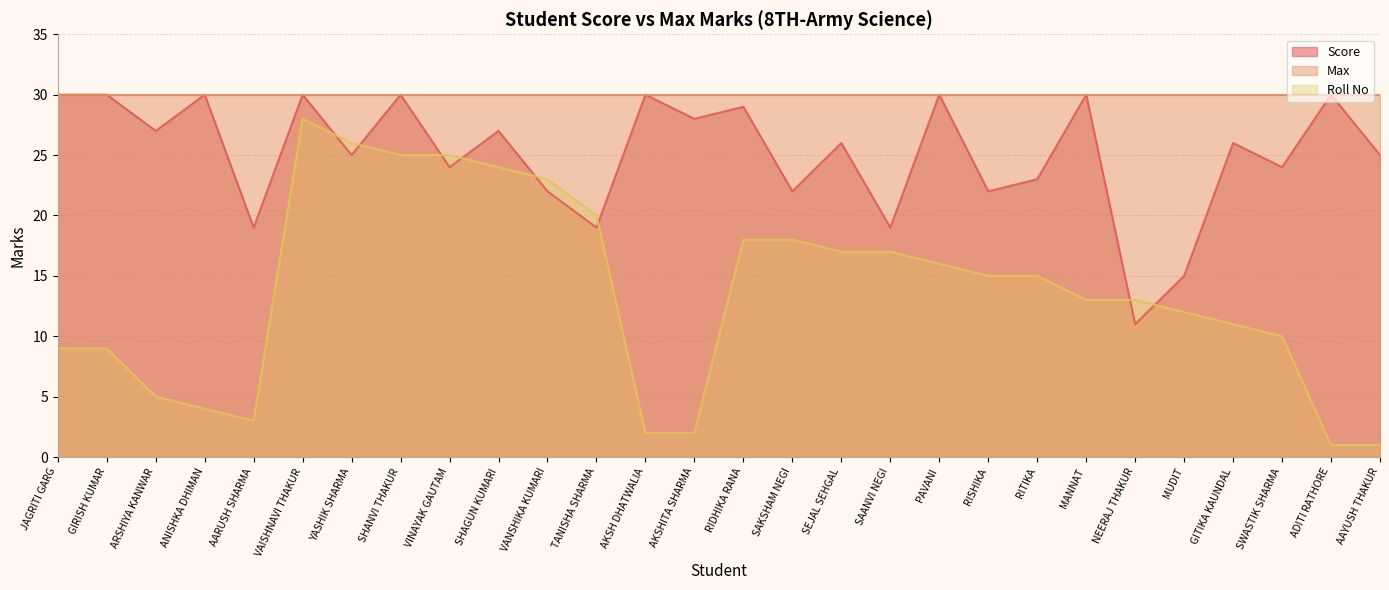

True or false: Roll No has more than 1 interior local peaks.

False